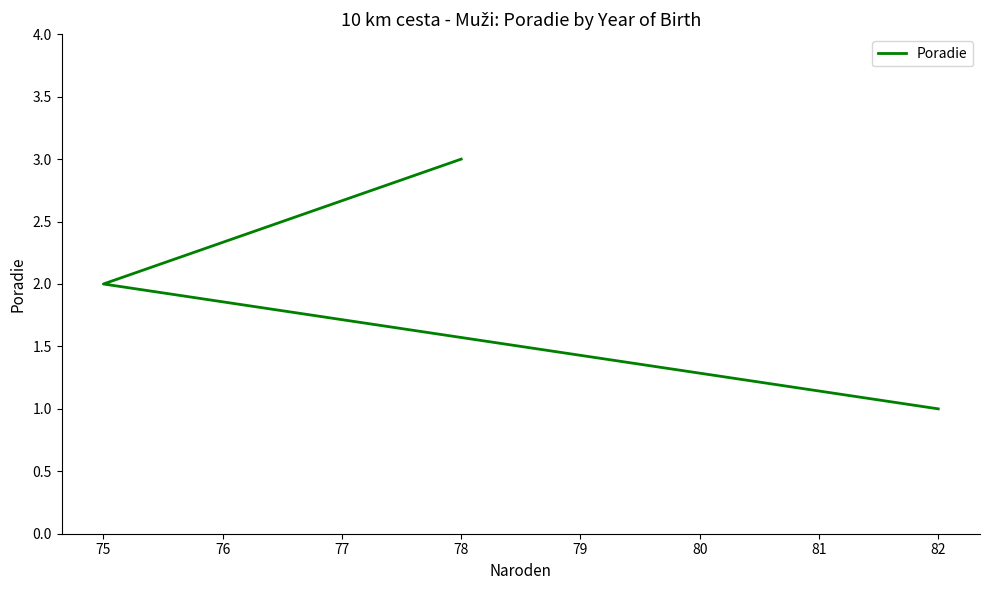

How many lines are shown in the chart?

1